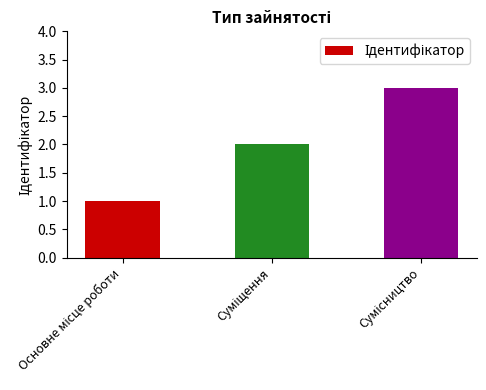

What is the greatest value displayed?

3